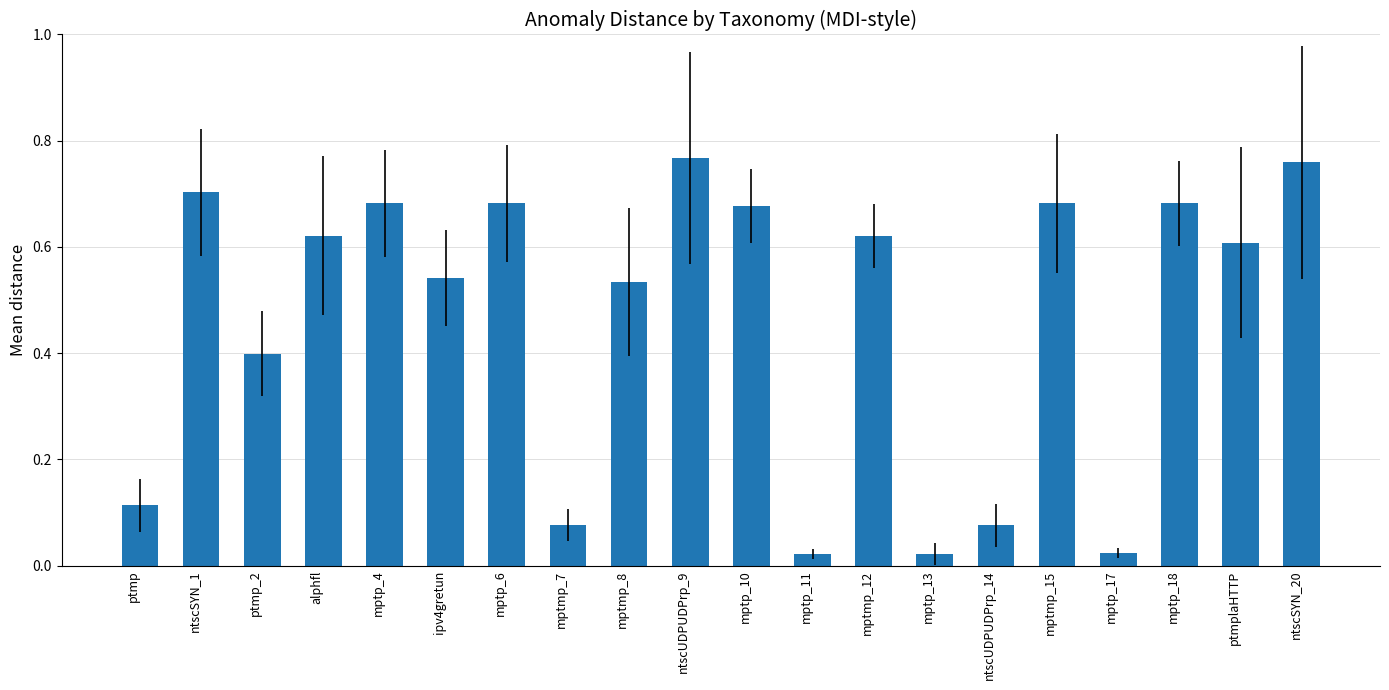

True or false: the data shows 0.7 at mptp_4.

True